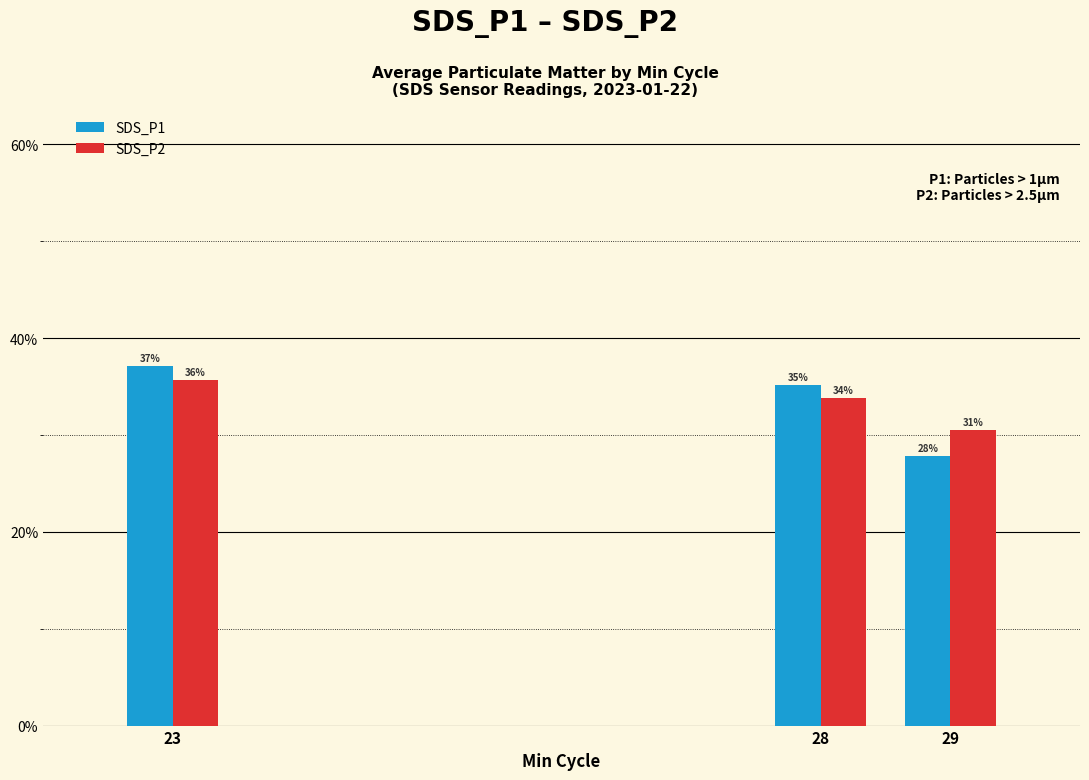

Which category has the lowest value across all series?

29